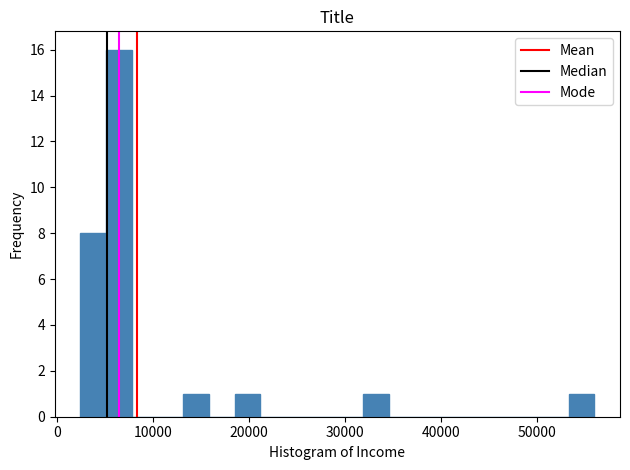

Read against the x-axis, roughly where is the centre of the tallest bar?

6000